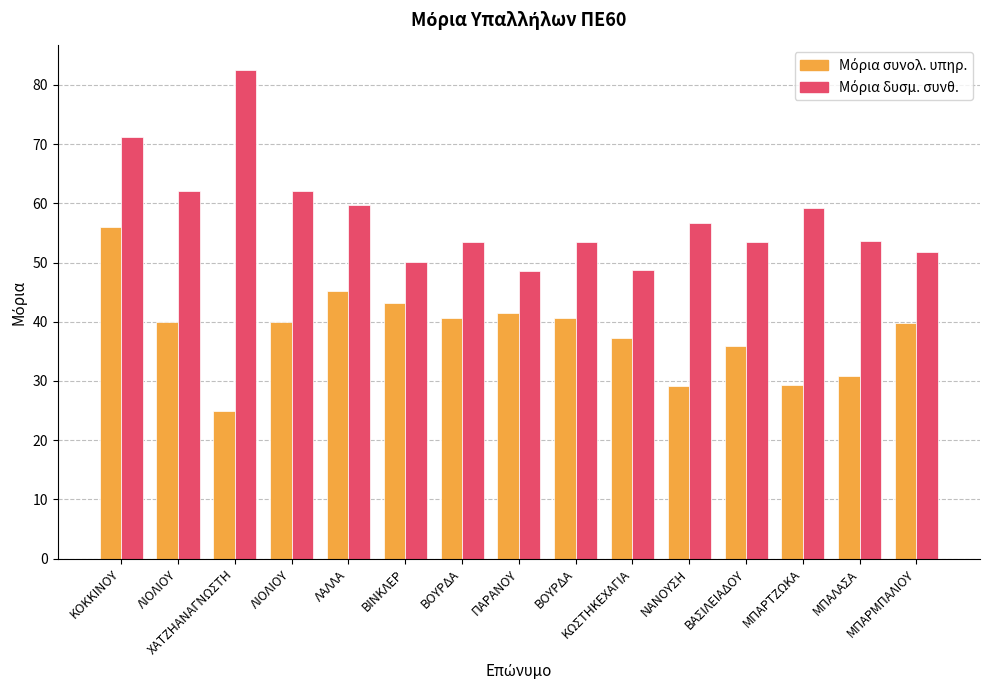

How many bars are there in total?

30